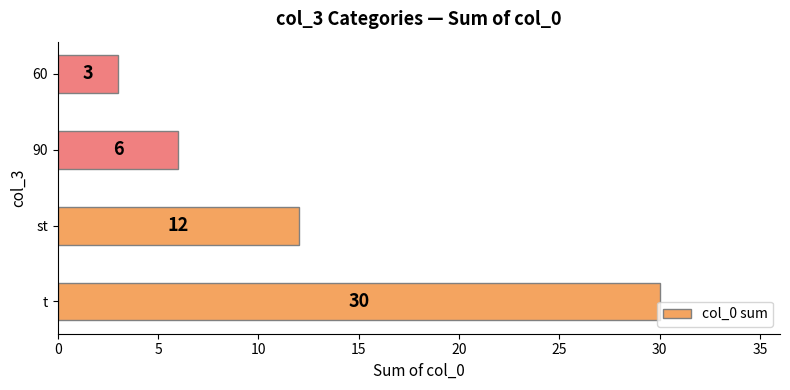

Which label corresponds to the smallest value in the chart?

60